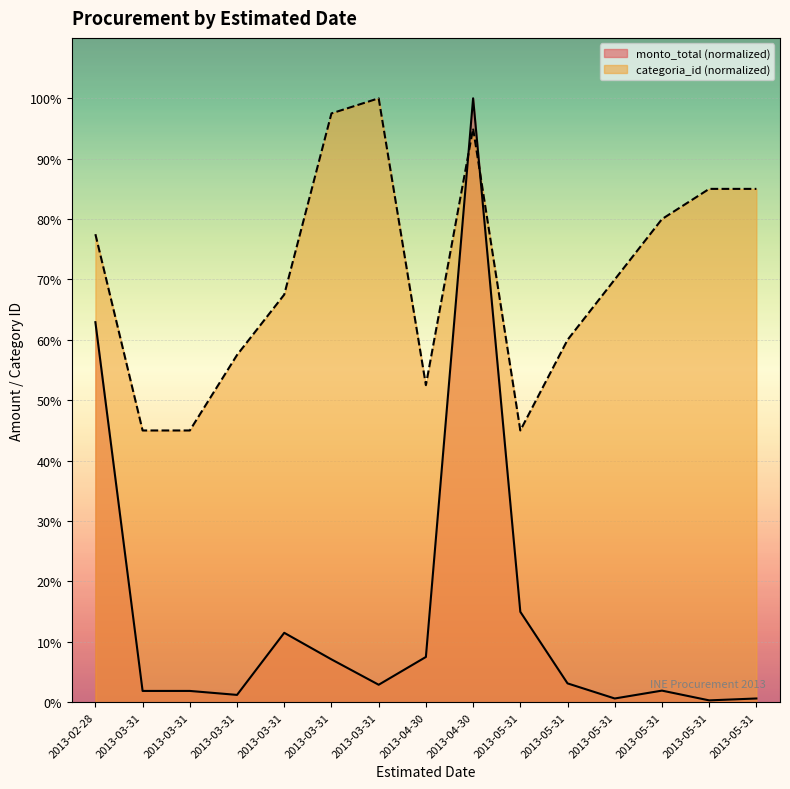

At which category does categoria_id reach its first local peak?

2013-03-31